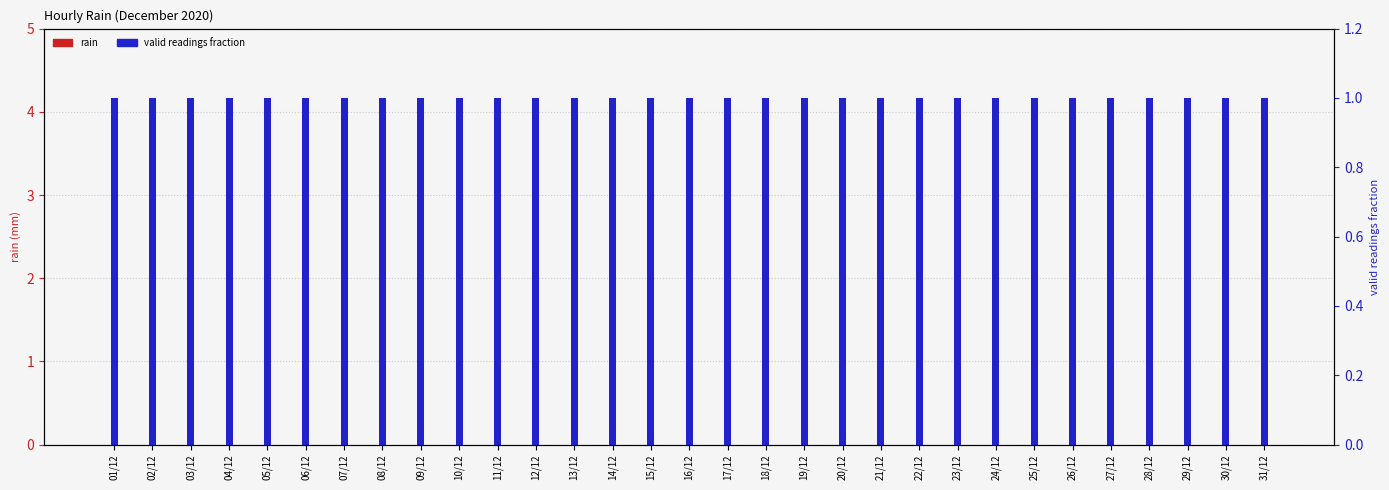

The value of rain at 04/12 is 0. True or false?

True